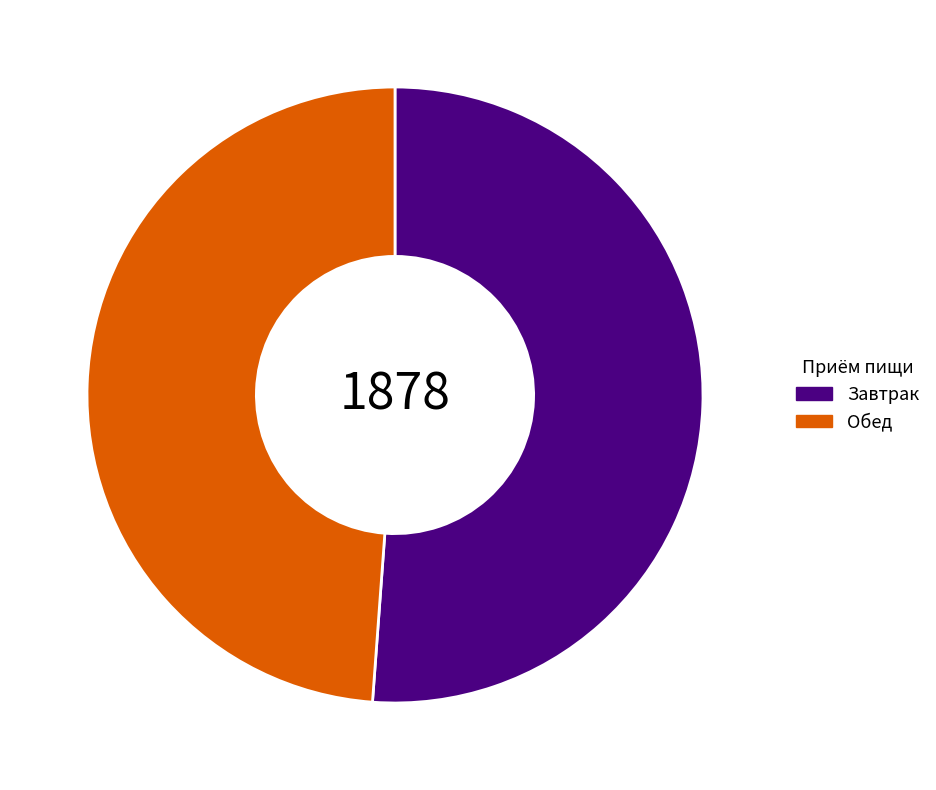

Does Обед represent more than half of the total?

No